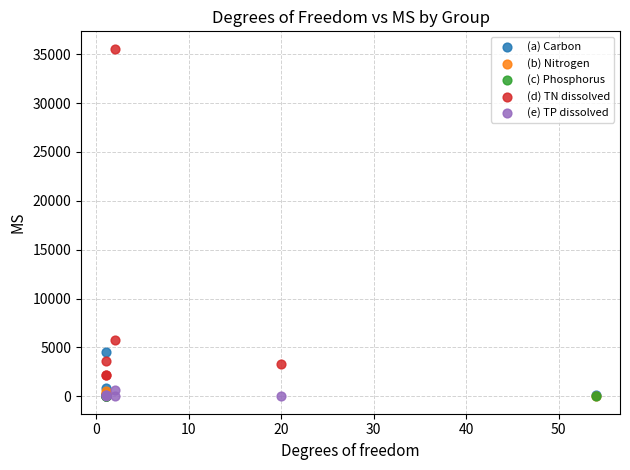

What are all the series names shown in the legend?

(a) Carbon, (b) Nitrogen, (c) Phosphorus, (d) TN dissolved, (e) TP dissolved